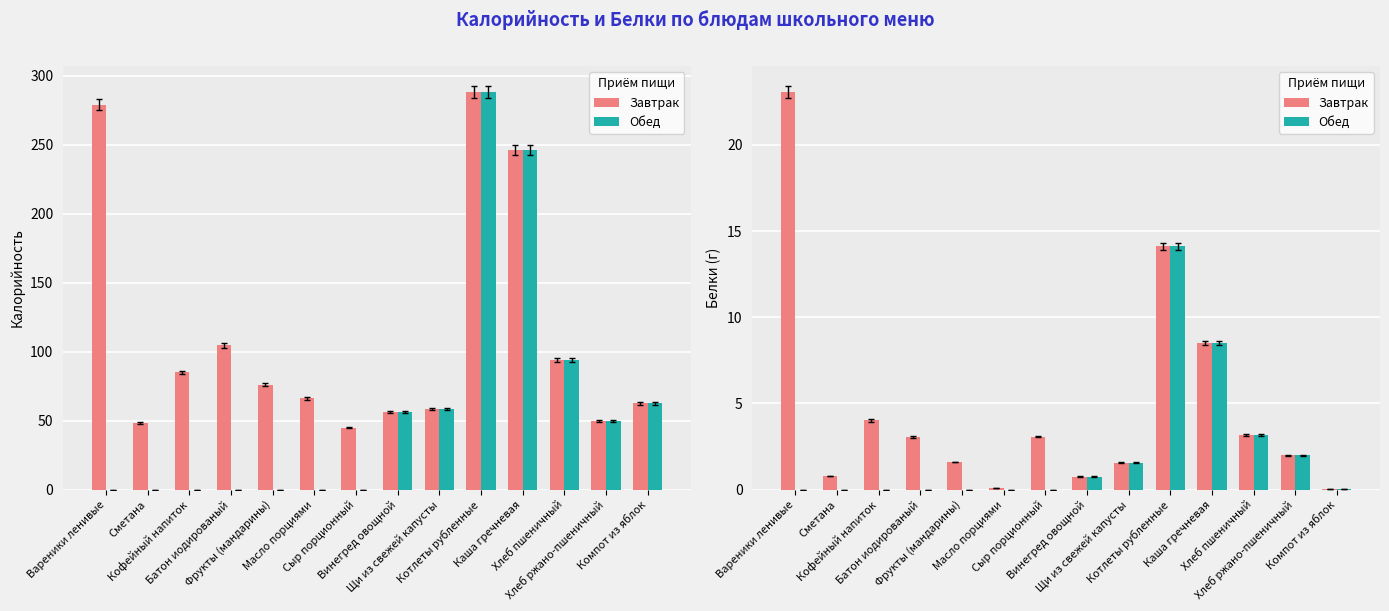

At which label does Обед reach its minimum?

Вареники ленивые